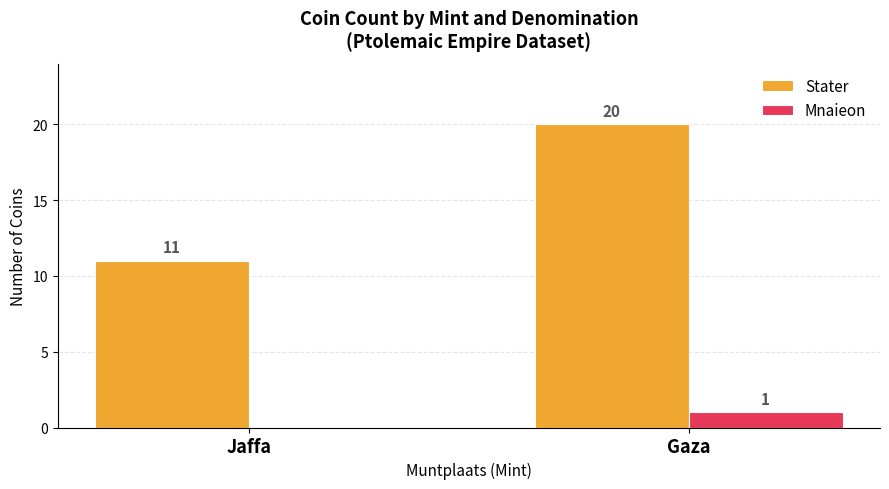

Between Jaffa and Gaza, which series saw the biggest shift?

Stater